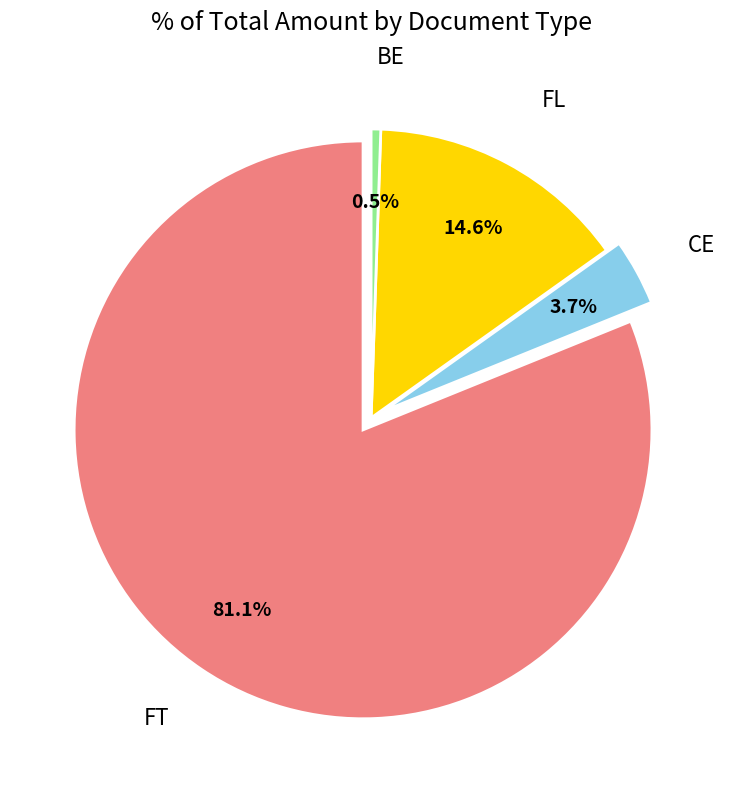

Which category accounts for the majority?

FT